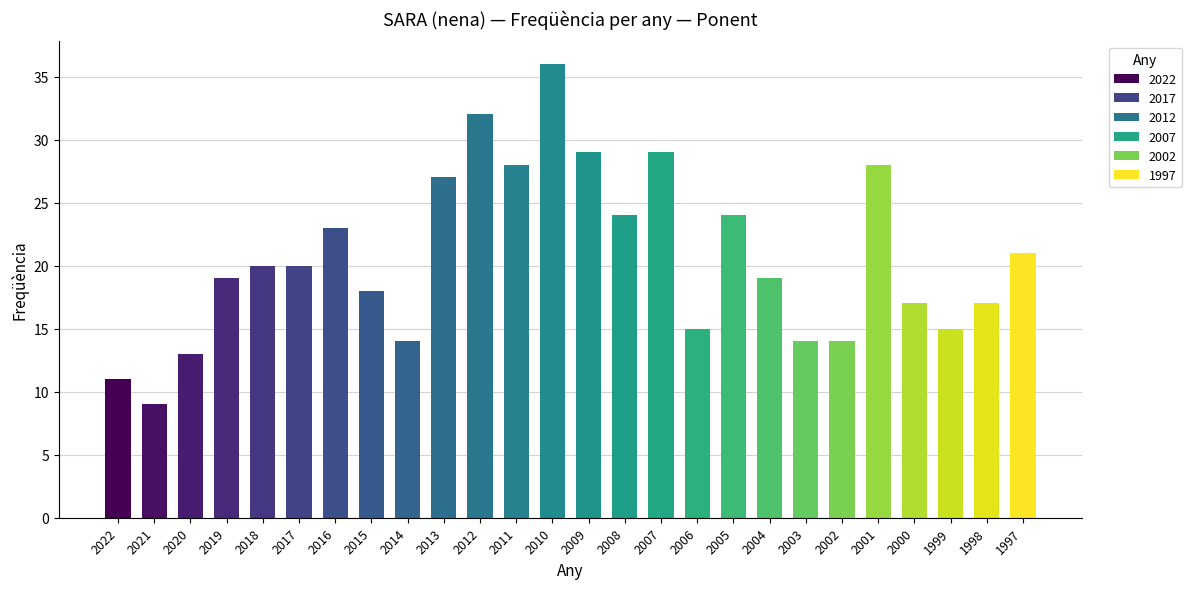

What is the difference between the maximum and second lowest values?

25